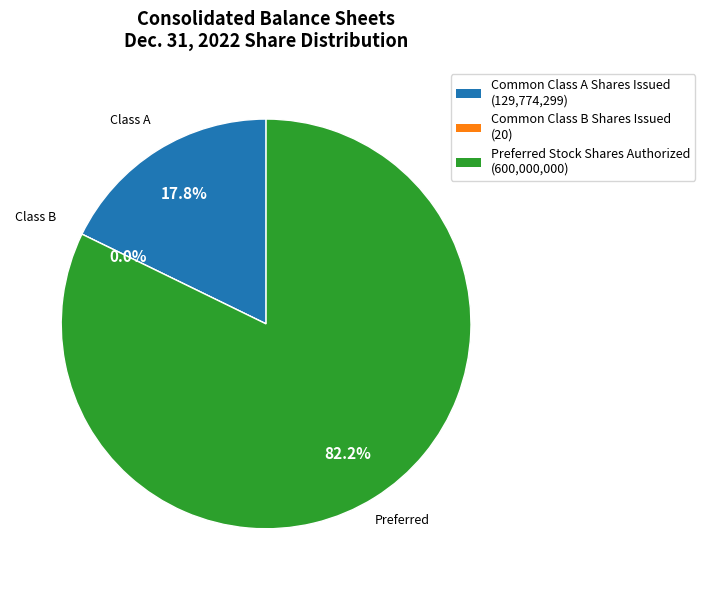

What is the total percentage of Common Class A Shares Issued and Preferred Stock Shares Authorized?

100.0%